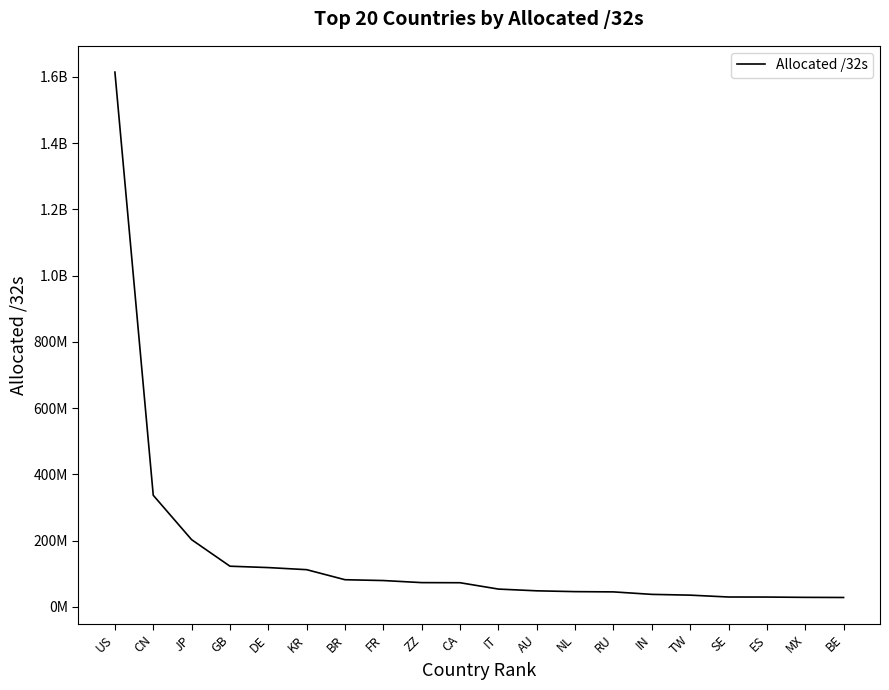

List the labels in order of value, smallest first.

BE, MX, ES, SE, TW, IN, RU, NL, AU, IT, CA, ZZ, FR, BR, KR, DE, GB, JP, CN, US